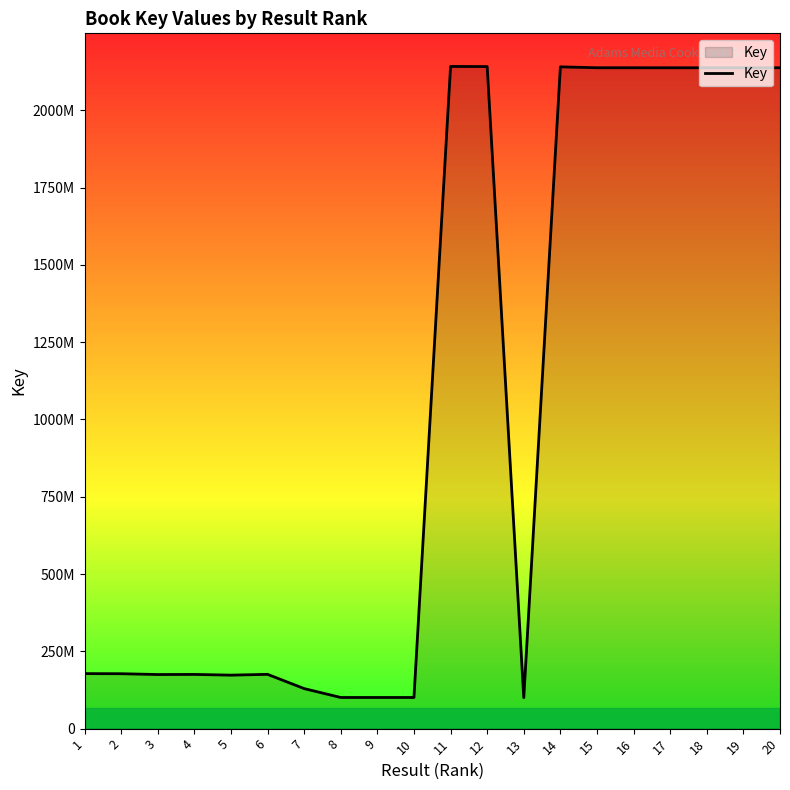

What is the sum of the values at 5 and 19?

2310665834